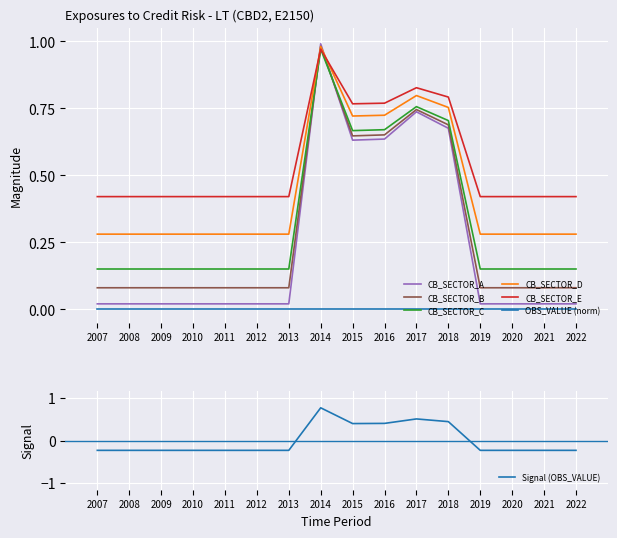

What is the maximum value shown in the chart?

1.0